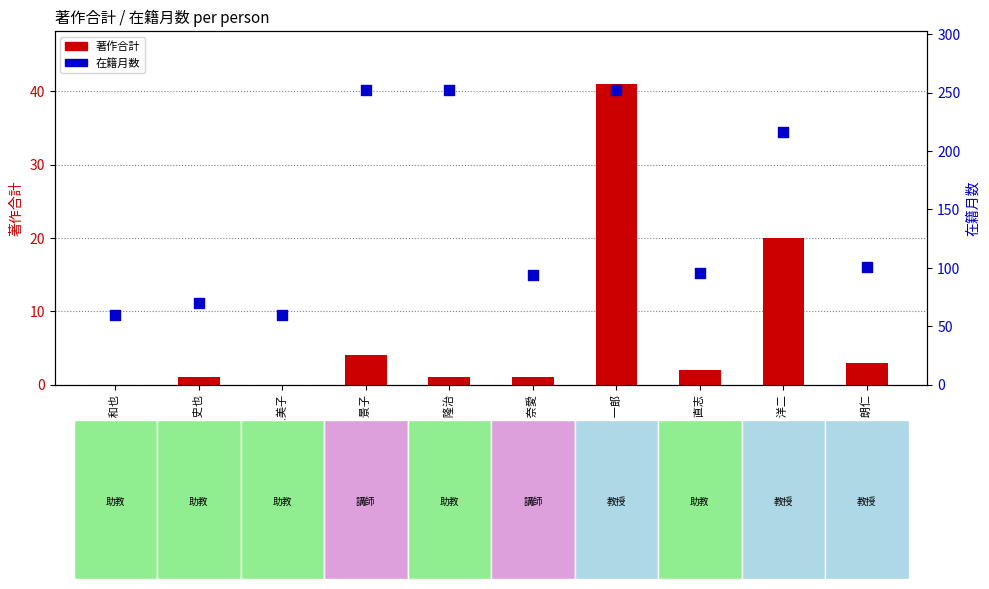

At how many categories does at least one series exceed 202?

4